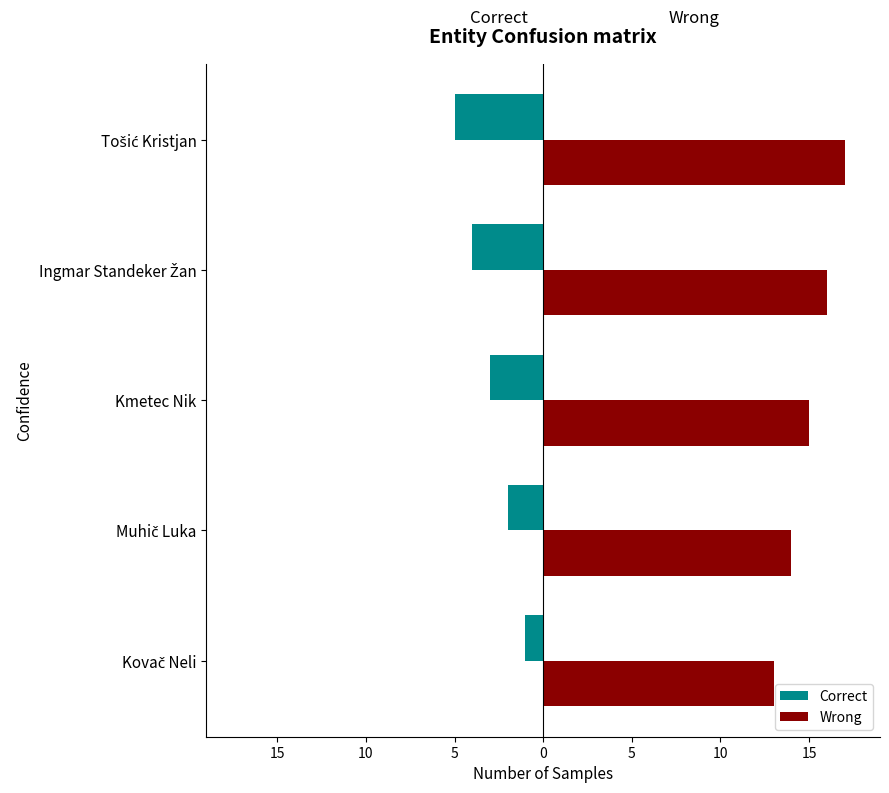

What are all the series names shown in the legend?

Correct, Wrong